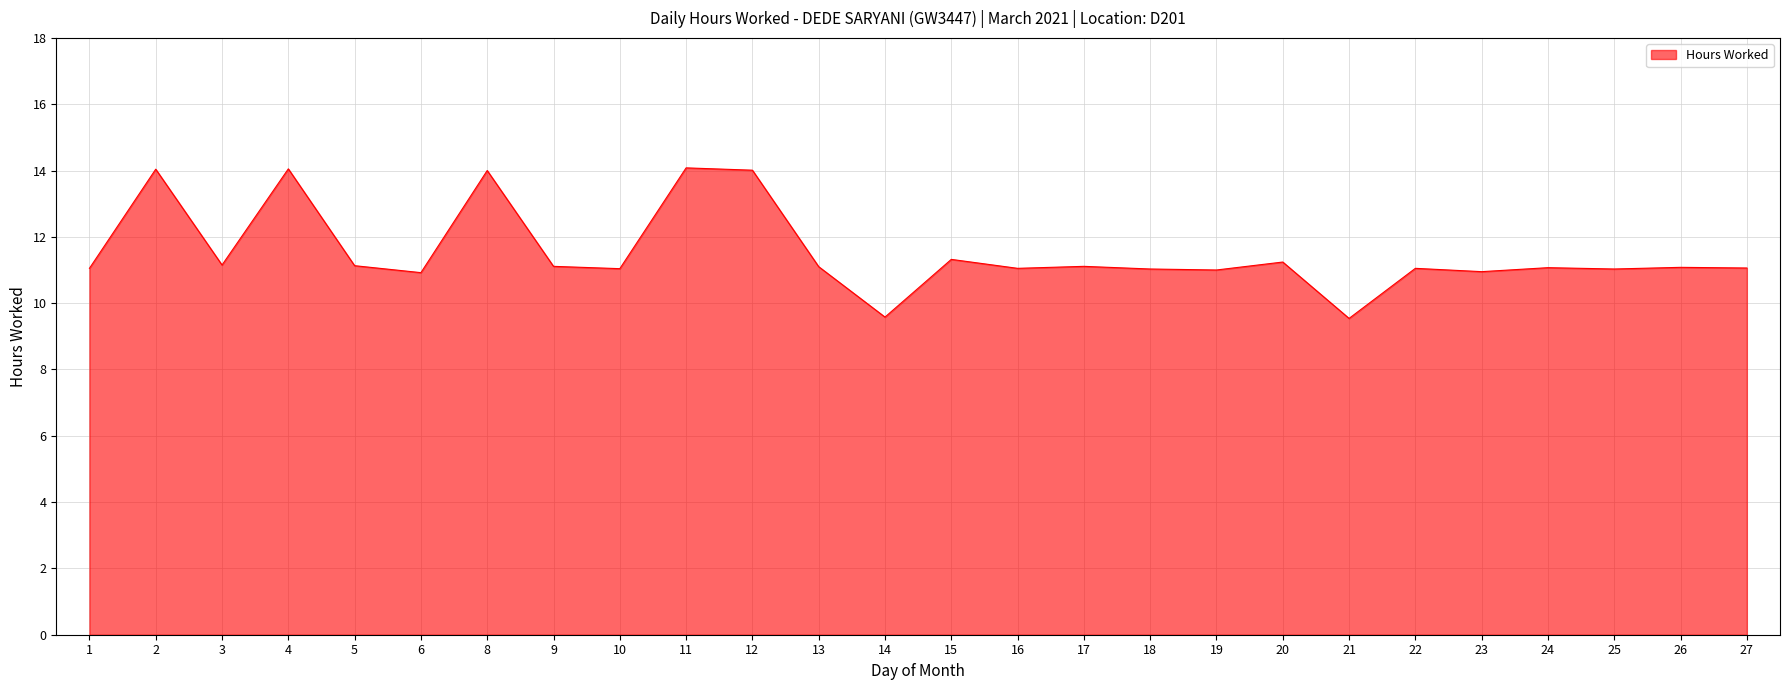

True or false: the data shows 15.4 at 27.

False